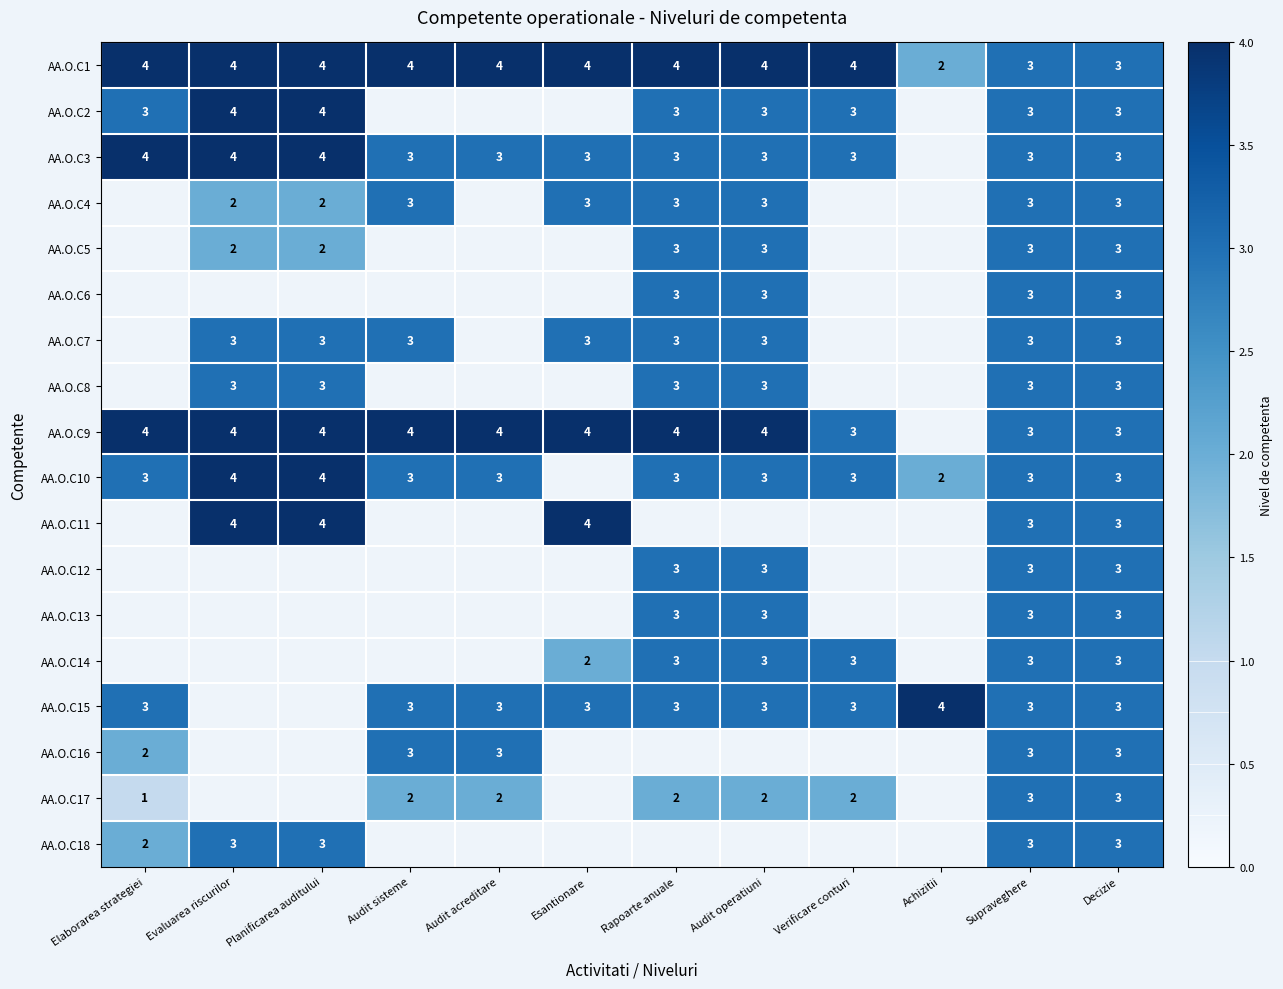

What is the smallest value displayed?

1.0